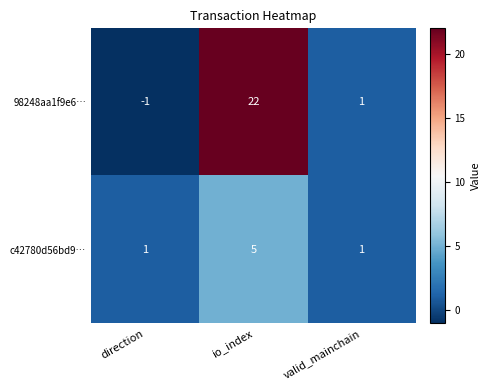

How many data points does each series have?

3